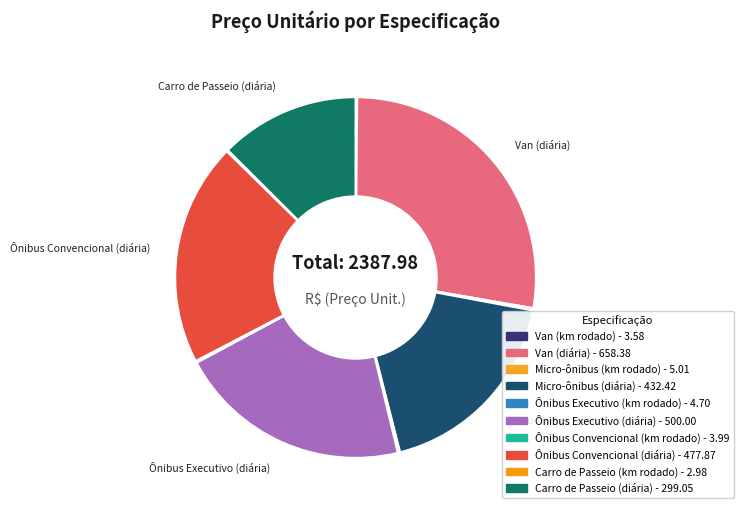

What is the ratio of the value at Carro de Passeio (diária) to the value at Van (diária)?

0.5